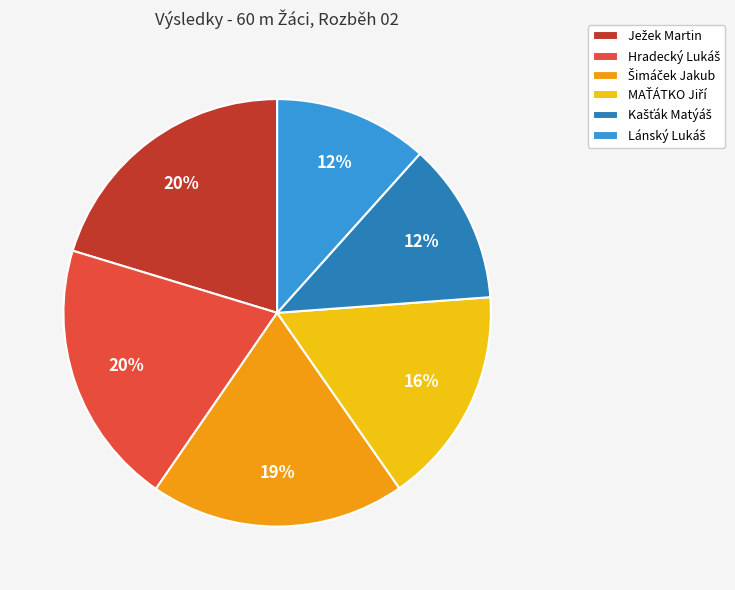

To the nearest percent, what is the average slice percentage?

17%